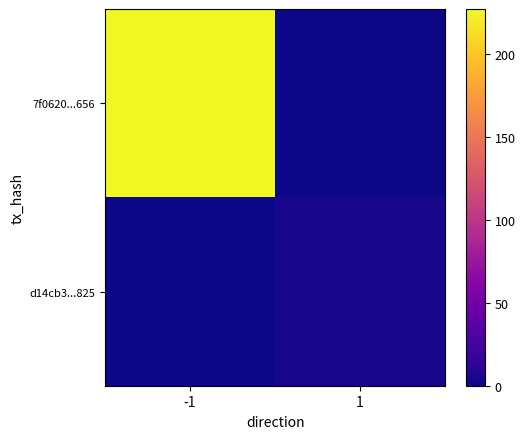

Reading right to left, what are all the values shown in this chart?

7f0620...656: 1=0	-1=227
d14cb3...825: 1=4	-1=0